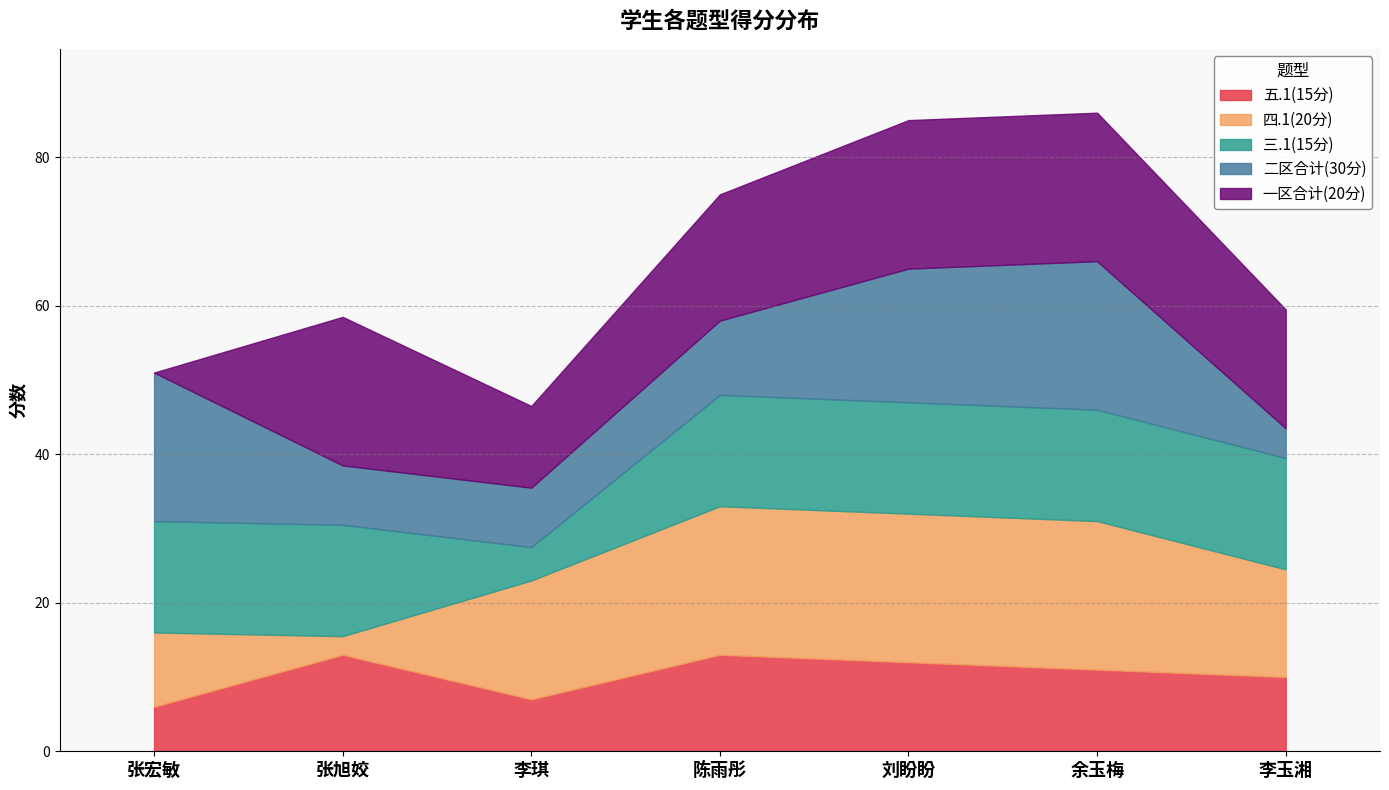

How many categories are shown in the chart?

7